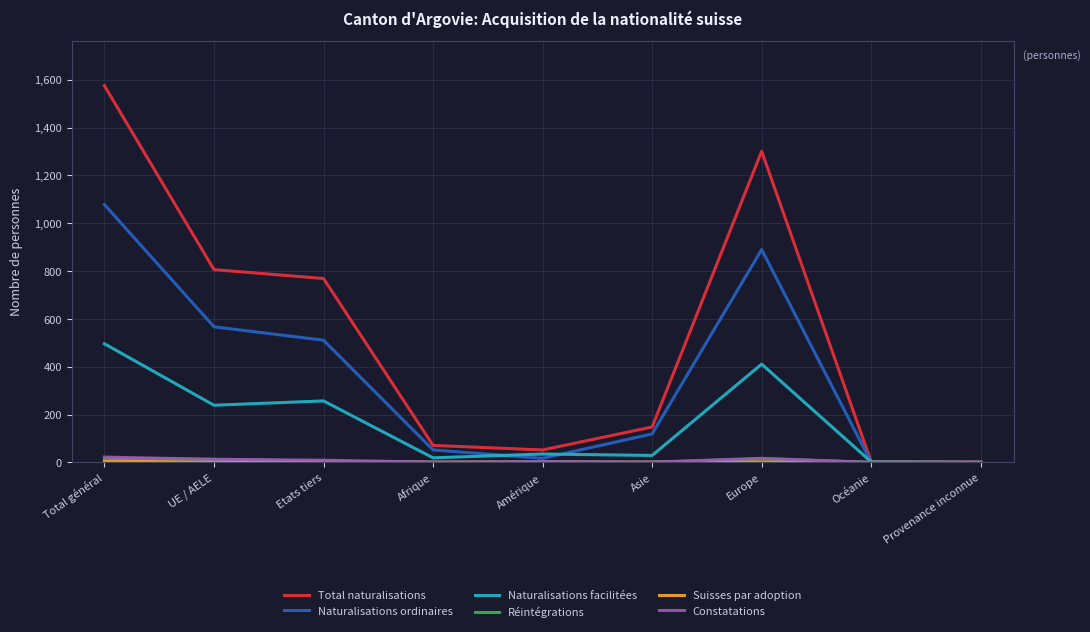

Which series has the largest total across all categories?

Total naturalisations